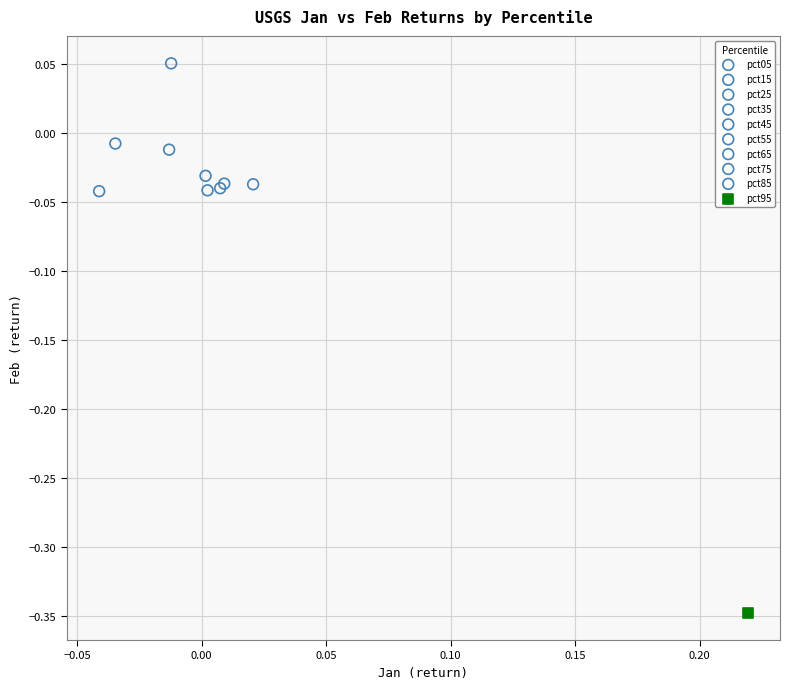

Which series contains the highest Y value?

pct05